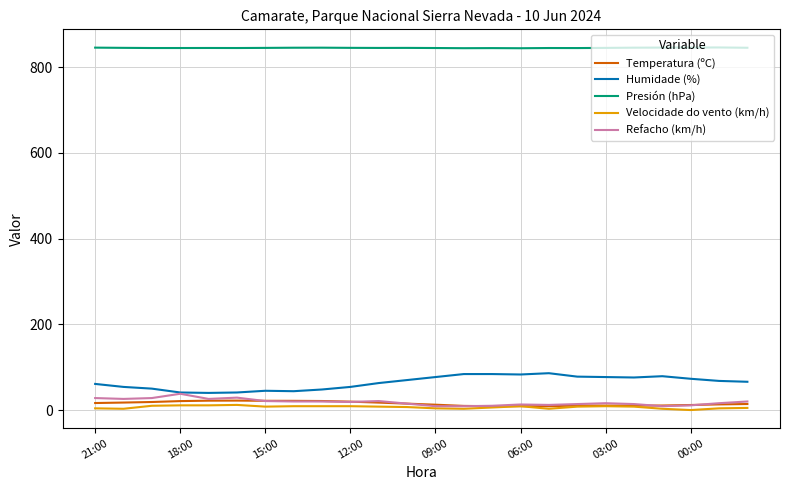

What is the minimum value for Presión (hPa)?

844.3